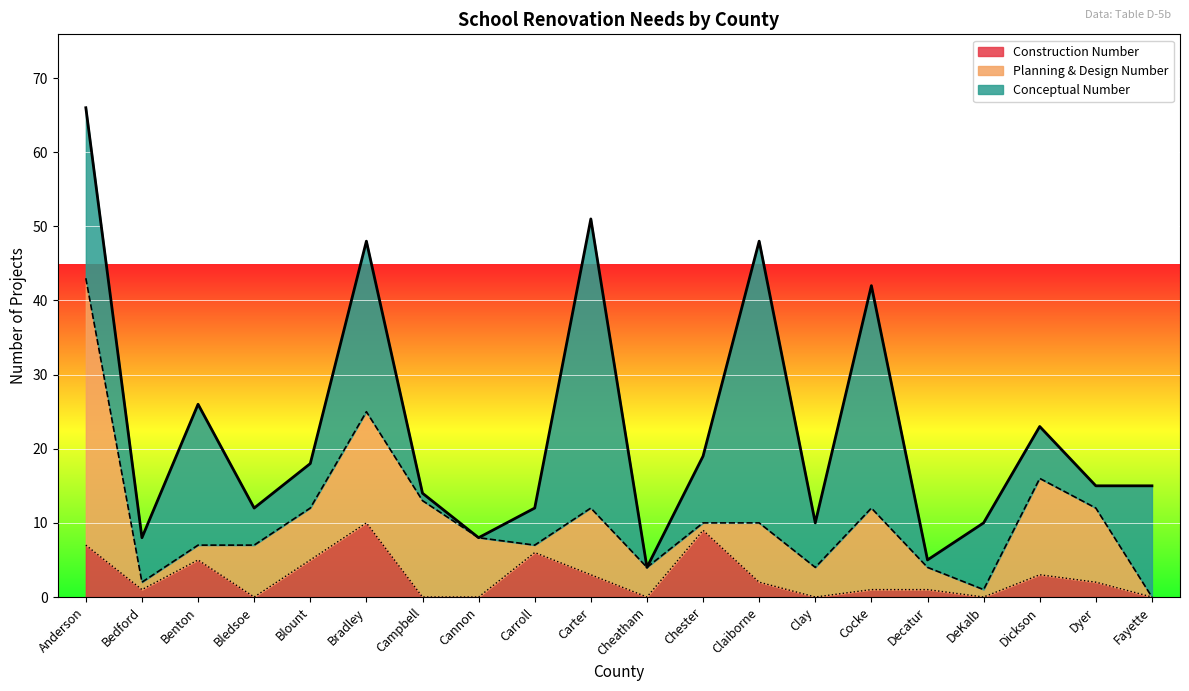

Is it true that Planning & Design Number equals 1 at Bedford?

False